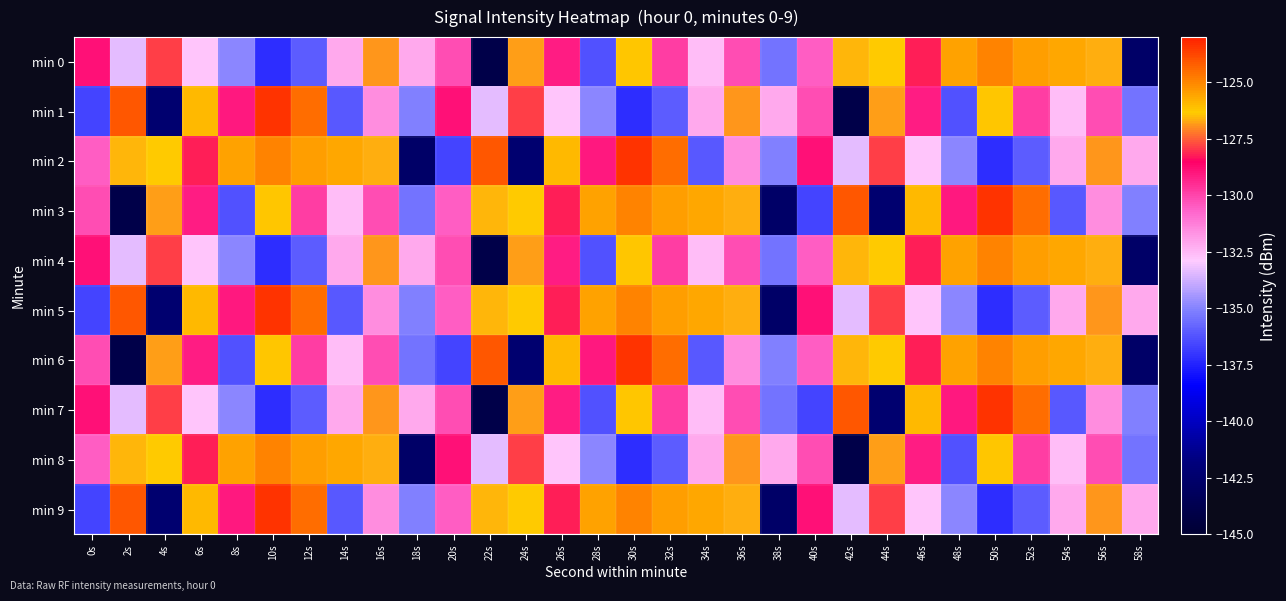

Reading left to right, list all the values displayed in this chart.

min 0: 0s=-128.9	2s=-133.3	4s=-127.8	6s=-132.7	8s=-134.9	10s=-137.3	12s=-136.0	14s=-132.1	16s=-126.9	18s=-132.1	20s=-130.2	22s=-144.0	24s=-126.8	26s=-129.1	28s=-136.3	30s=-126.2	32s=-129.8	34s=-132.6	36s=-130.2	38s=-135.5	40s=-130.5	42s=-126.6	44s=-126.3	46s=-128.2	48s=-125.5	50s=-125.0	52s=-125.4	54s=-125.6	56s=-126.7	58s=-142.8
min 1: 0s=-136.6	2s=-124.1	4s=-142.3	6s=-126.0	8s=-129.1	10s=-123.4	12s=-124.5	14s=-136.1	16s=-131.6	18s=-135.1	20s=-128.9	22s=-133.3	24s=-127.8	26s=-132.7	28s=-134.9	30s=-137.3	32s=-136.0	34s=-132.1	36s=-126.9	38s=-132.1	40s=-130.2	42s=-144.0	44s=-126.8	46s=-129.1	48s=-136.3	50s=-126.2	52s=-129.8	54s=-132.6	56s=-130.2	58s=-135.5
min 2: 0s=-130.5	2s=-126.6	4s=-126.3	6s=-128.2	8s=-125.5	10s=-125.0	12s=-125.4	14s=-125.6	16s=-126.7	18s=-142.8	20s=-136.6	22s=-124.1	24s=-142.3	26s=-126.0	28s=-129.1	30s=-123.4	32s=-124.5	34s=-136.1	36s=-131.6	38s=-135.1	40s=-128.9	42s=-133.3	44s=-127.8	46s=-132.7	48s=-134.9	50s=-137.3	52s=-136.0	54s=-132.1	56s=-126.9	58s=-132.1
min 3: 0s=-130.2	2s=-144.0	4s=-126.8	6s=-129.1	8s=-136.3	10s=-126.2	12s=-129.8	14s=-132.6	16s=-130.2	18s=-135.5	20s=-130.5	22s=-126.6	24s=-126.3	26s=-128.2	28s=-125.5	30s=-125.0	32s=-125.4	34s=-125.6	36s=-126.7	38s=-142.8	40s=-136.6	42s=-124.1	44s=-142.3	46s=-126.0	48s=-129.1	50s=-123.4	52s=-124.5	54s=-136.1	56s=-131.6	58s=-135.1
min 4: 0s=-128.9	2s=-133.3	4s=-127.8	6s=-132.7	8s=-134.9	10s=-137.3	12s=-136.0	14s=-132.1	16s=-126.9	18s=-132.1	20s=-130.2	22s=-144.0	24s=-126.8	26s=-129.1	28s=-136.3	30s=-126.2	32s=-129.8	34s=-132.6	36s=-130.2	38s=-135.5	40s=-130.5	42s=-126.6	44s=-126.3	46s=-128.2	48s=-125.5	50s=-125.0	52s=-125.4	54s=-125.6	56s=-126.7	58s=-142.8
min 5: 0s=-136.6	2s=-124.1	4s=-142.3	6s=-126.0	8s=-129.1	10s=-123.4	12s=-124.5	14s=-136.1	16s=-131.6	18s=-135.1	20s=-130.5	22s=-126.6	24s=-126.3	26s=-128.2	28s=-125.5	30s=-125.0	32s=-125.4	34s=-125.6	36s=-126.7	38s=-142.8	40s=-128.9	42s=-133.3	44s=-127.8	46s=-132.7	48s=-134.9	50s=-137.3	52s=-136.0	54s=-132.1	56s=-126.9	58s=-132.1
min 6: 0s=-130.2	2s=-144.0	4s=-126.8	6s=-129.1	8s=-136.3	10s=-126.2	12s=-129.8	14s=-132.6	16s=-130.2	18s=-135.5	20s=-136.6	22s=-124.1	24s=-142.3	26s=-126.0	28s=-129.1	30s=-123.4	32s=-124.5	34s=-136.1	36s=-131.6	38s=-135.1	40s=-130.5	42s=-126.6	44s=-126.3	46s=-128.2	48s=-125.5	50s=-125.0	52s=-125.4	54s=-125.6	56s=-126.7	58s=-142.8
min 7: 0s=-128.9	2s=-133.3	4s=-127.8	6s=-132.7	8s=-134.9	10s=-137.3	12s=-136.0	14s=-132.1	16s=-126.9	18s=-132.1	20s=-130.2	22s=-144.0	24s=-126.8	26s=-129.1	28s=-136.3	30s=-126.2	32s=-129.8	34s=-132.6	36s=-130.2	38s=-135.5	40s=-136.6	42s=-124.1	44s=-142.3	46s=-126.0	48s=-129.1	50s=-123.4	52s=-124.5	54s=-136.1	56s=-131.6	58s=-135.1
min 8: 0s=-130.5	2s=-126.6	4s=-126.3	6s=-128.2	8s=-125.5	10s=-125.0	12s=-125.4	14s=-125.6	16s=-126.7	18s=-142.8	20s=-128.9	22s=-133.3	24s=-127.8	26s=-132.7	28s=-134.9	30s=-137.3	32s=-136.0	34s=-132.1	36s=-126.9	38s=-132.1	40s=-130.2	42s=-144.0	44s=-126.8	46s=-129.1	48s=-136.3	50s=-126.2	52s=-129.8	54s=-132.6	56s=-130.2	58s=-135.5
min 9: 0s=-136.6	2s=-124.1	4s=-142.3	6s=-126.0	8s=-129.1	10s=-123.4	12s=-124.5	14s=-136.1	16s=-131.6	18s=-135.1	20s=-130.5	22s=-126.6	24s=-126.3	26s=-128.2	28s=-125.5	30s=-125.0	32s=-125.4	34s=-125.6	36s=-126.7	38s=-142.8	40s=-128.9	42s=-133.3	44s=-127.8	46s=-132.7	48s=-134.9	50s=-137.3	52s=-136.0	54s=-132.1	56s=-126.9	58s=-132.1